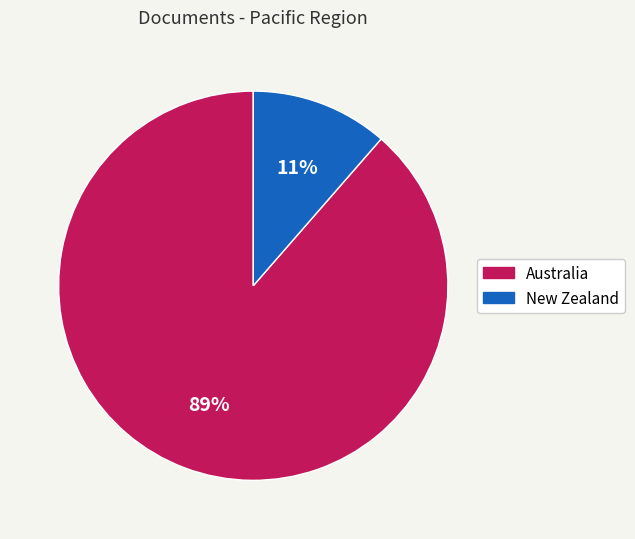

Which slice is the smallest?

New Zealand